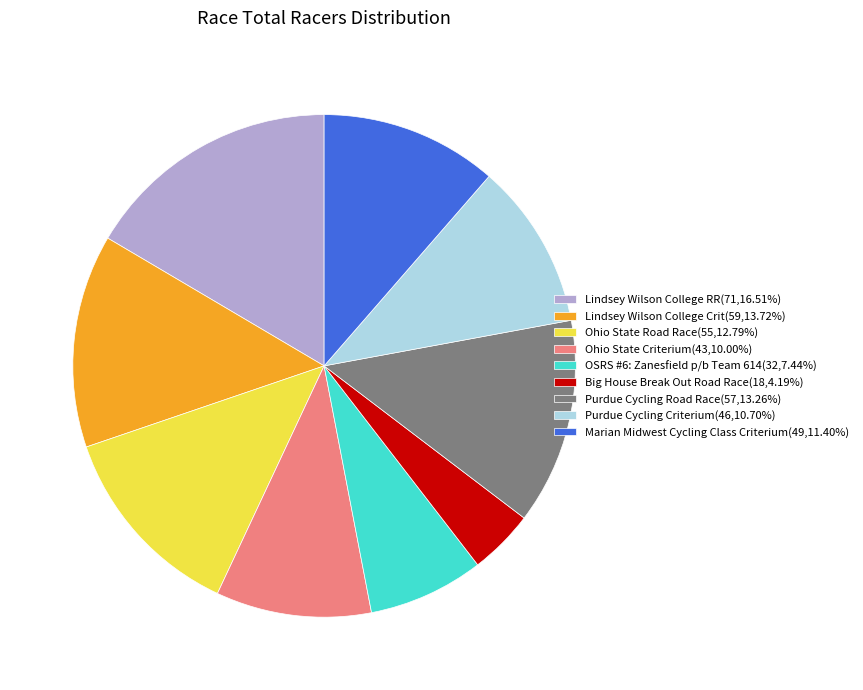

The Purdue Cycling Road Race slice represents 13% of the pie. True or false?

True